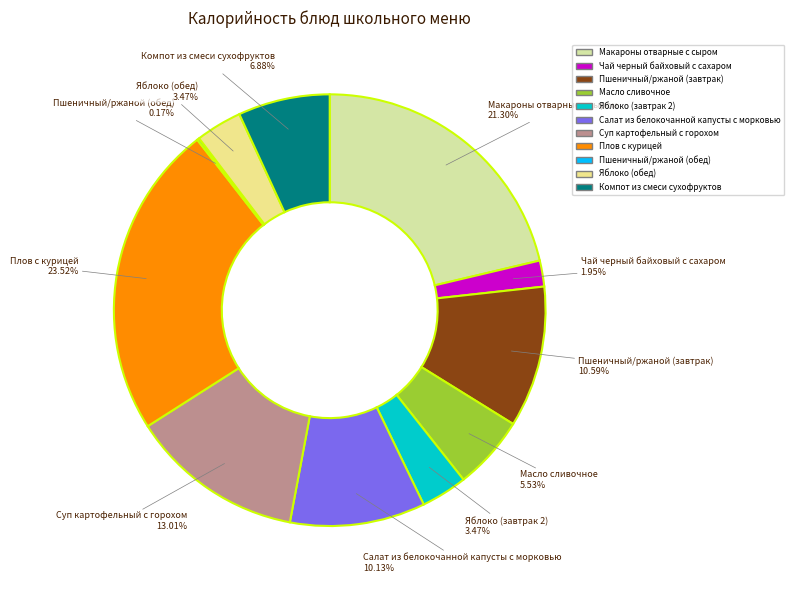

To the nearest percent, what is the average slice percentage?

9%